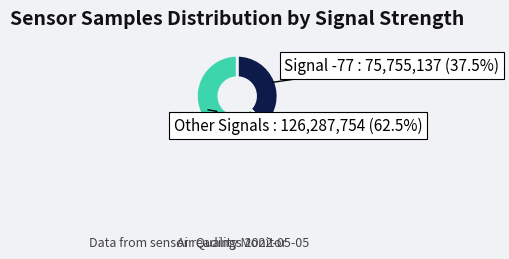

Does any single category account for the majority?

Yes